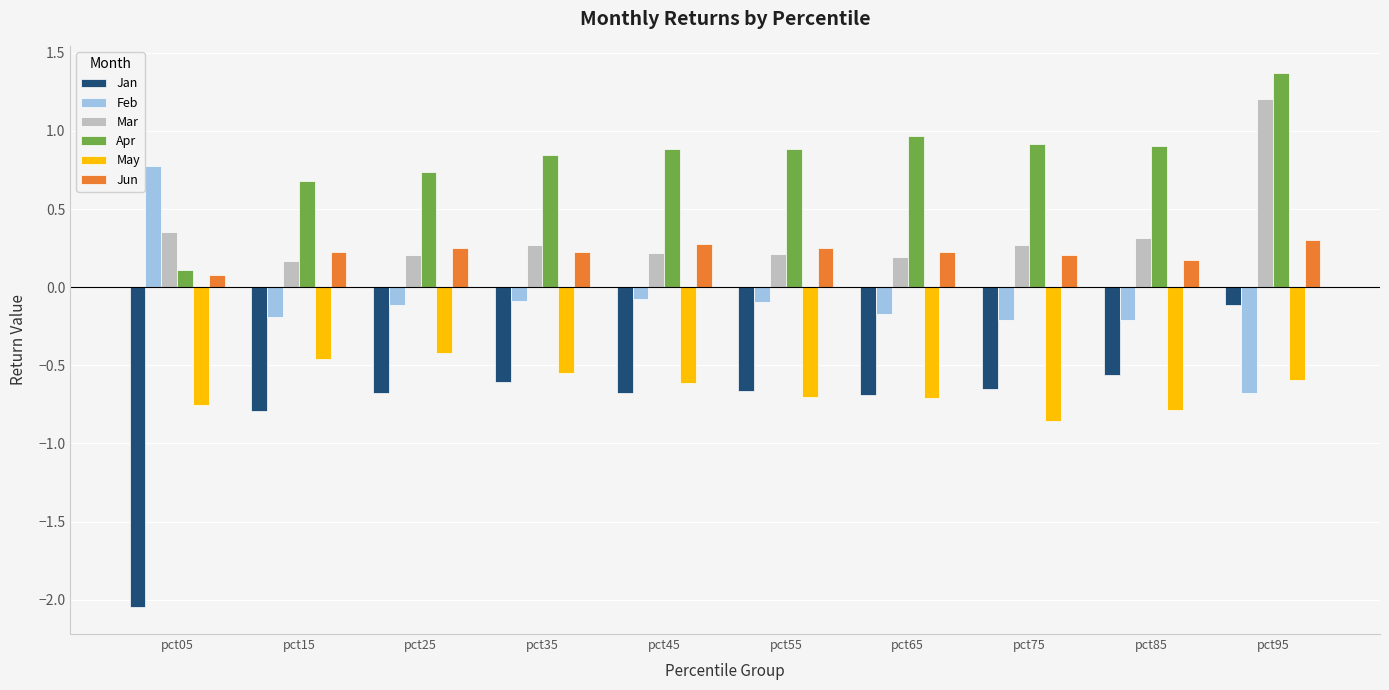

What is the sum of all Jan values?

-7.5